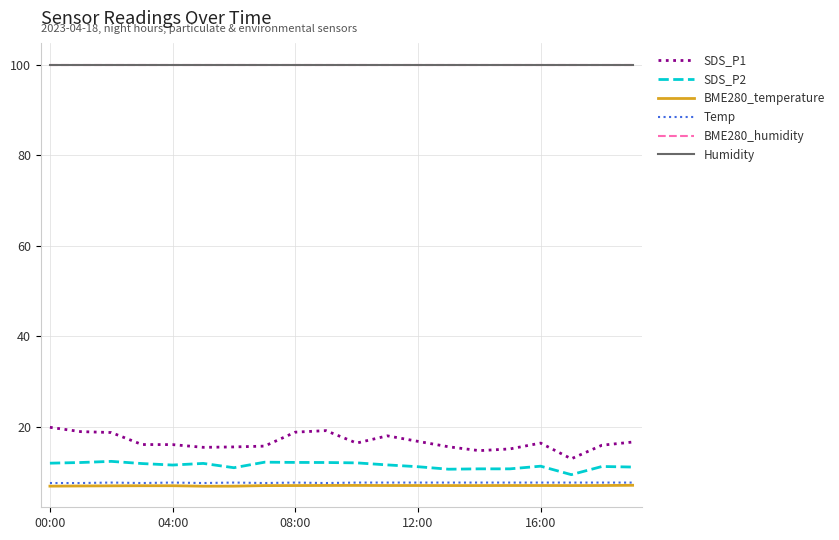

Which series has the widest spread of values?

SDS_P1